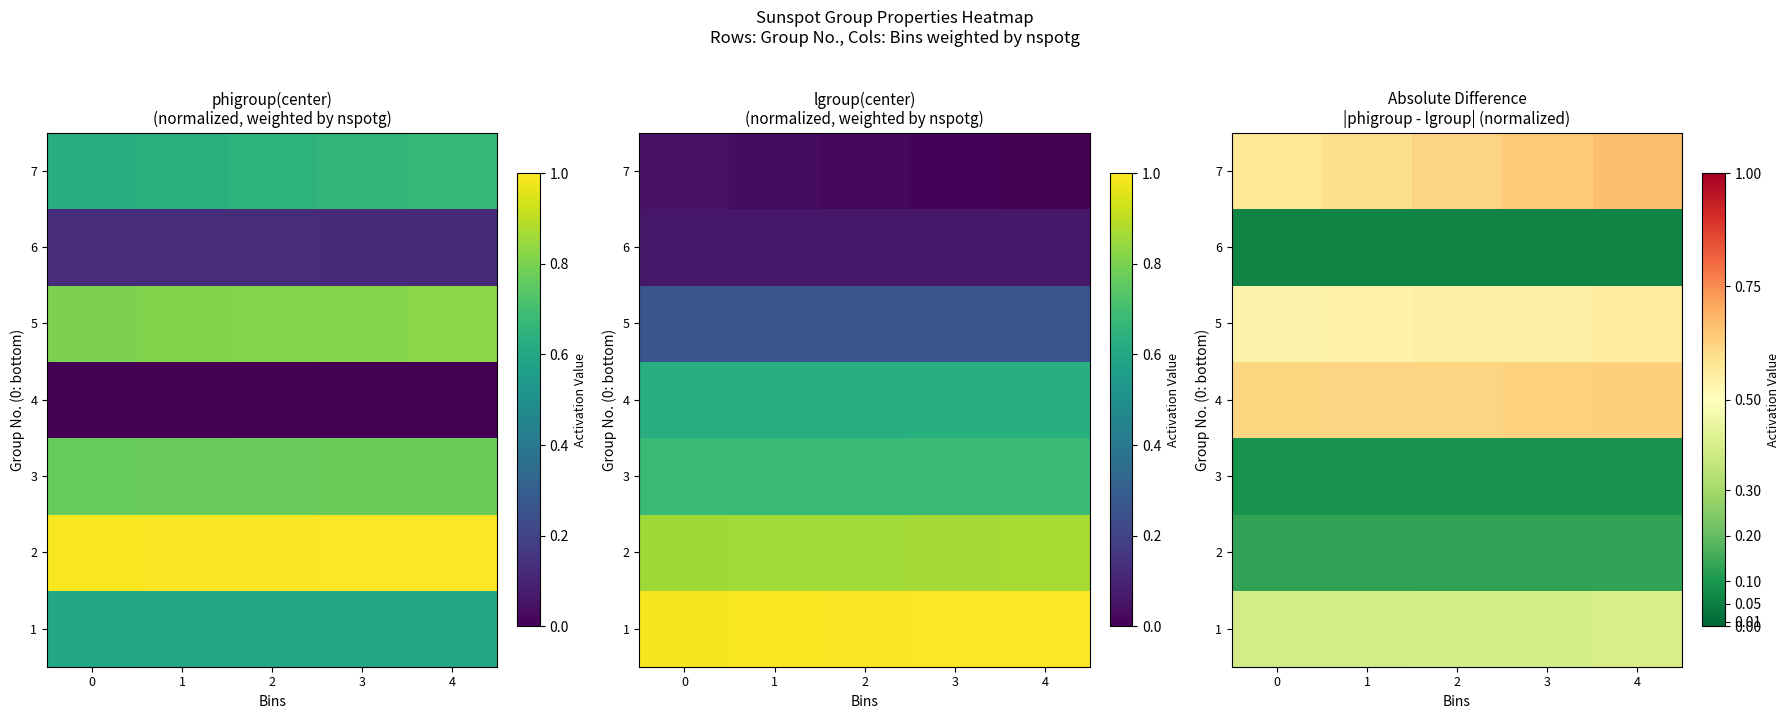

What is the difference between the highest and lowest values at 1?

0.6